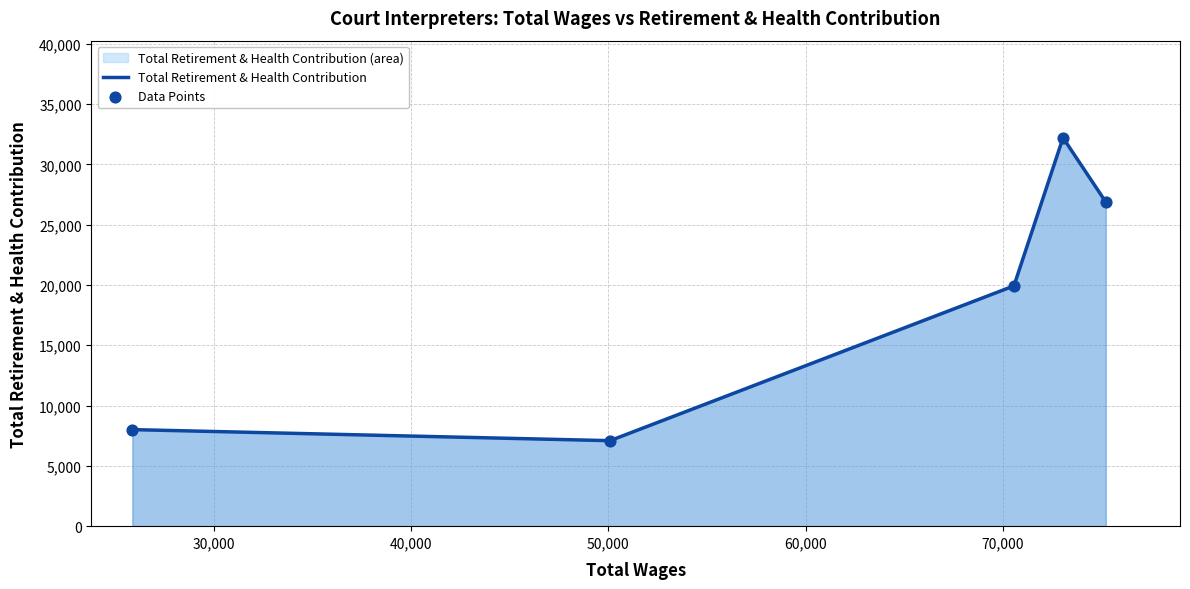

Which series has the largest total across all categories?

Total Retirement & Health Contribution